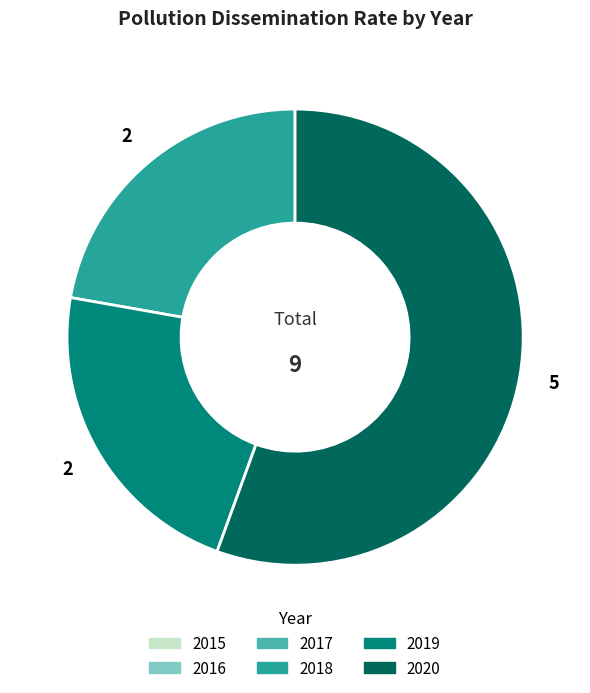

Is there any slice that represents more than half of the pie?

Yes